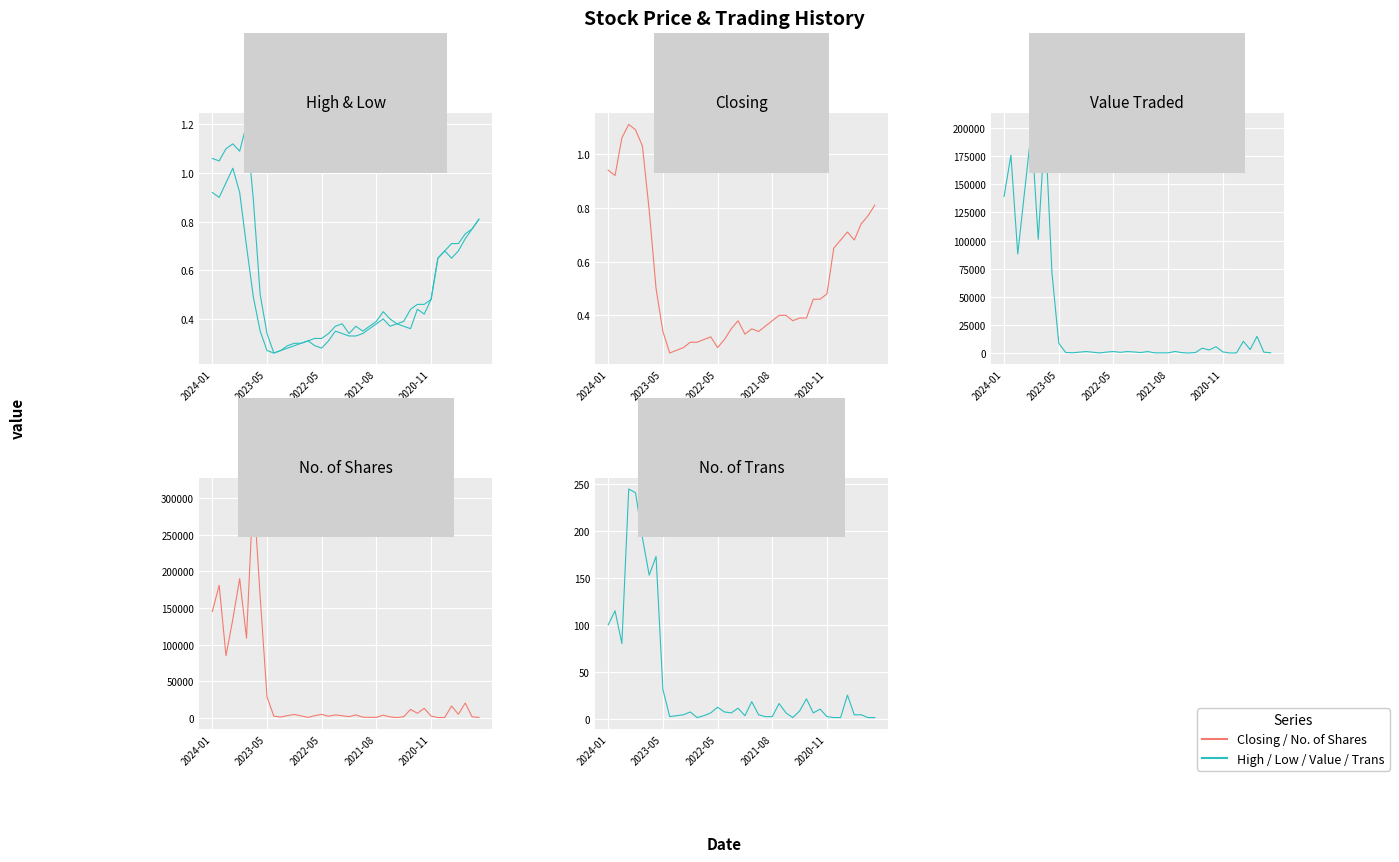

What is the approximate value of Value Traded at 27?

6.0